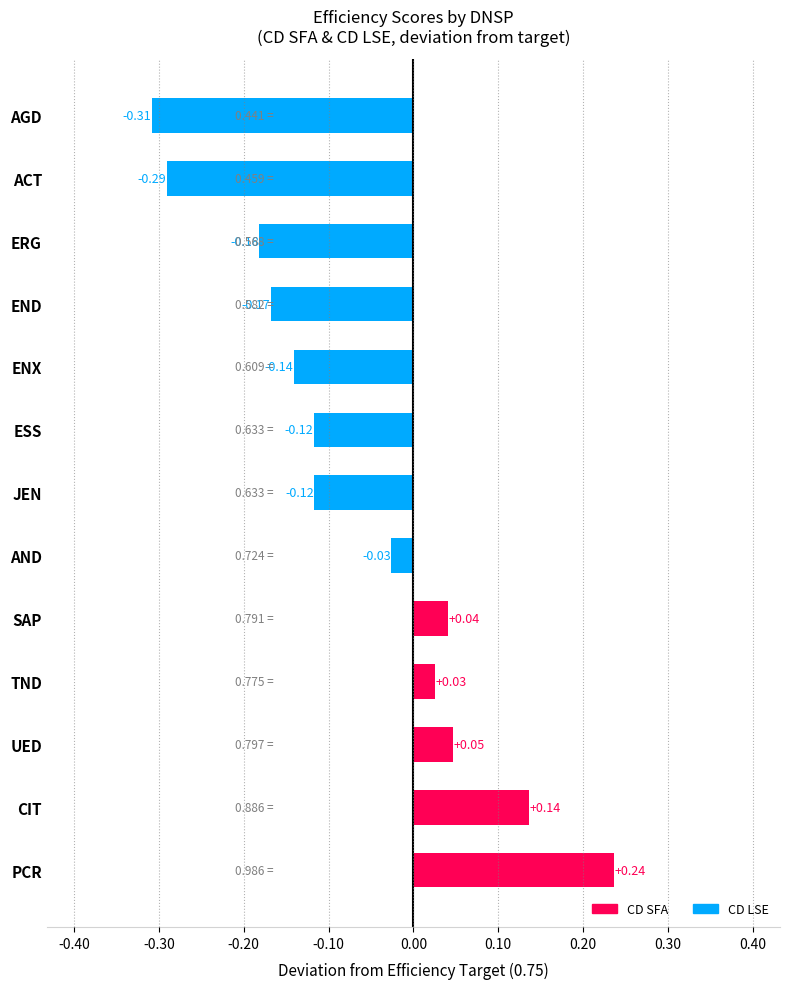

What is the sum of the values at ACT and END?

-0.5